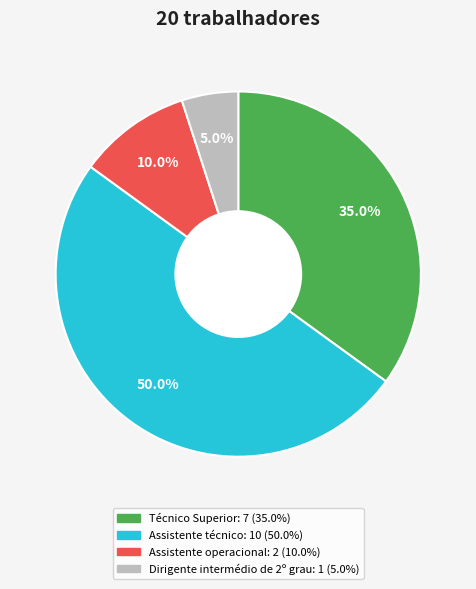

To the nearest percent, what is the difference between the Dirigente intermédio de 2º grau and Técnico Superior slice percentages?

30%